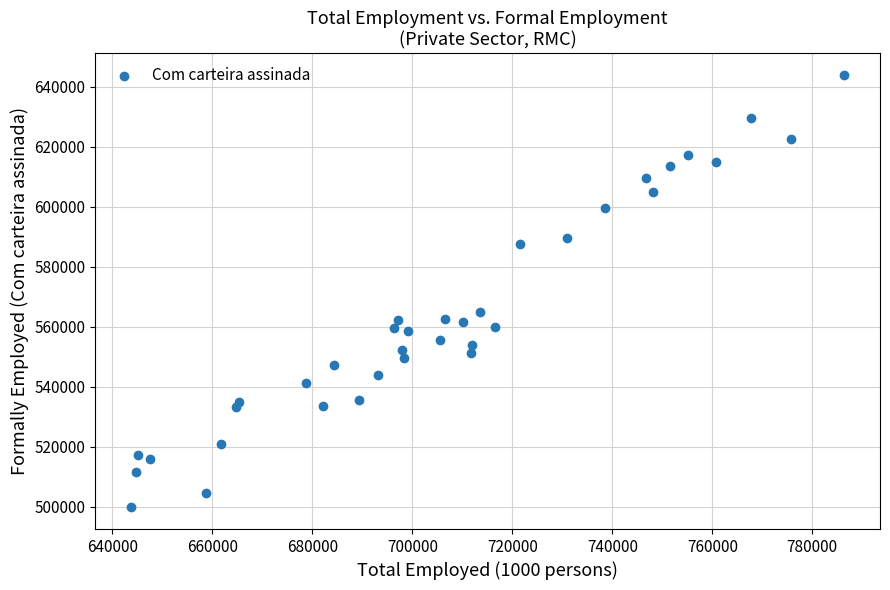

What is the range of Y values (max minus min)?

144097